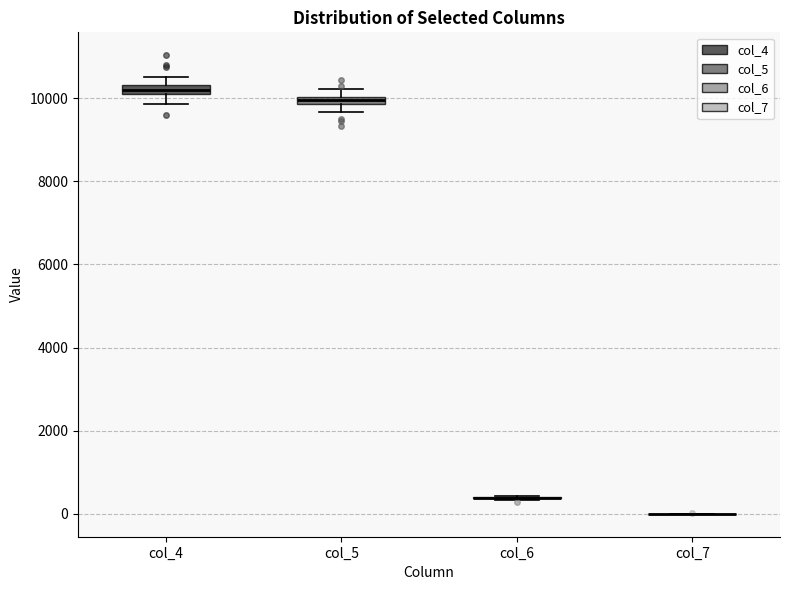

Where does the lower whisker of the box for col_4 end on the y-axis? The values are not printed on the chart, so give them approximately, as read against the axis.

9800